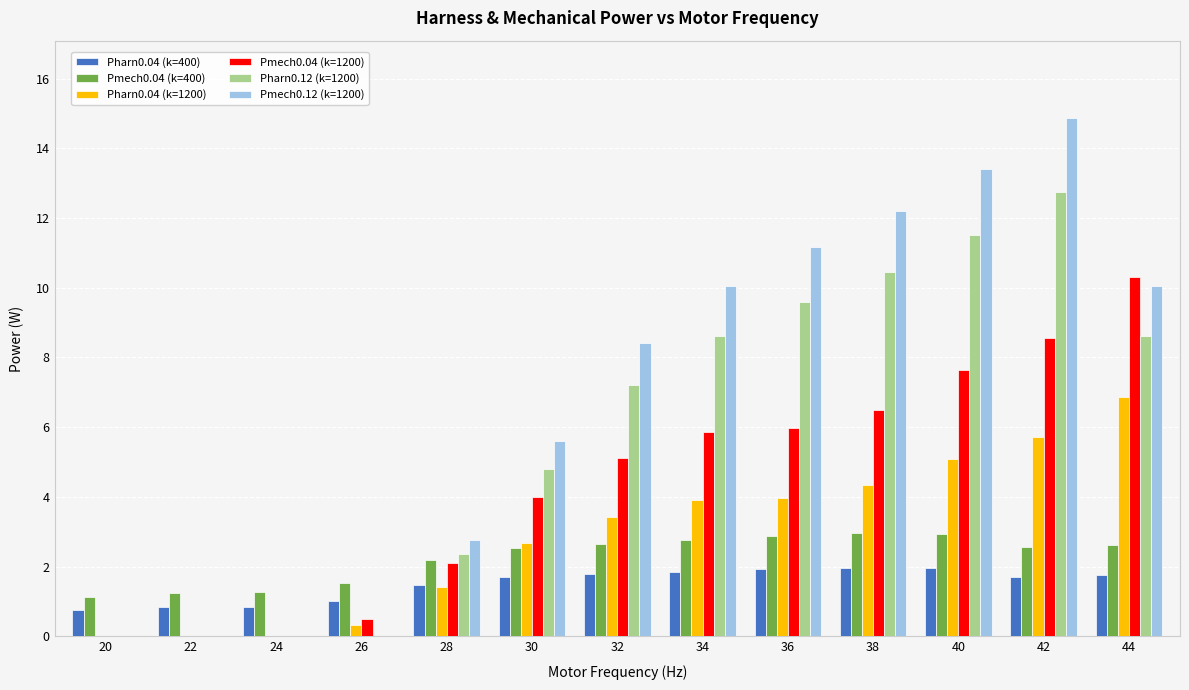

The value of Pmech0.04 (k=400) at 22 is 0.7. True or false?

False